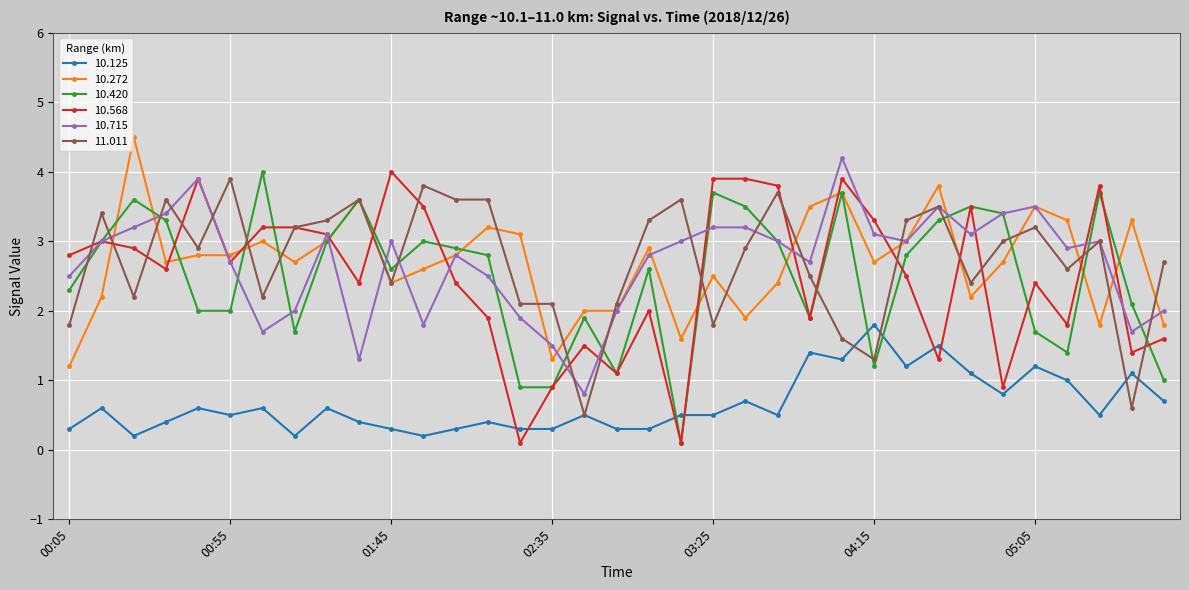

True or false: 10.272 has more than 1 points higher than both neighbors.

True